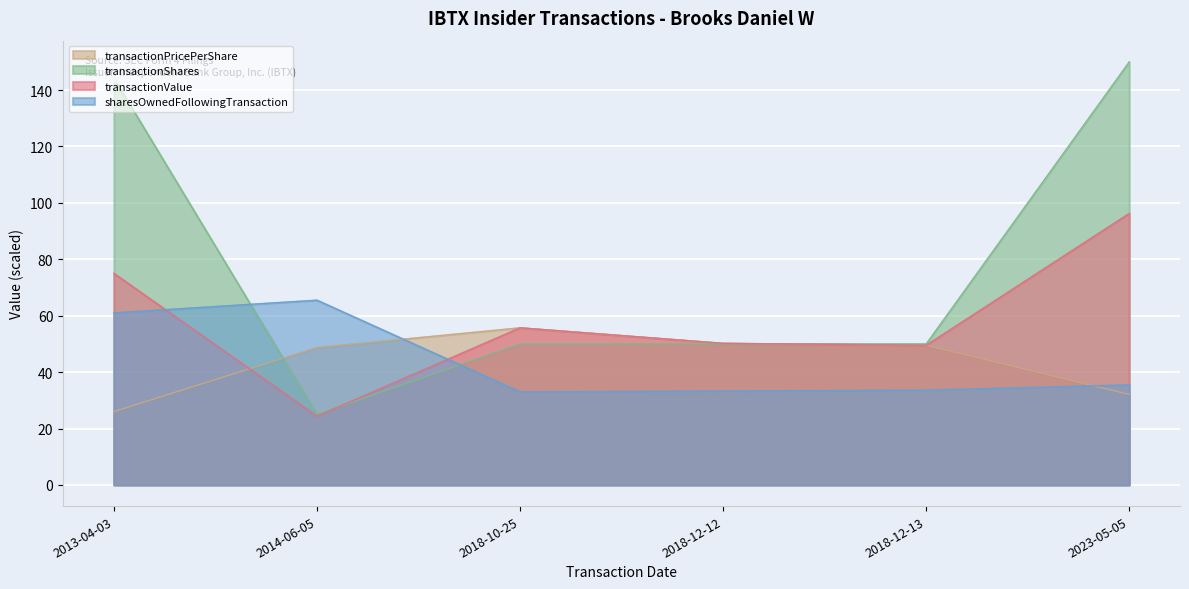

At which category is the sum across all series the highest?

2023-05-05